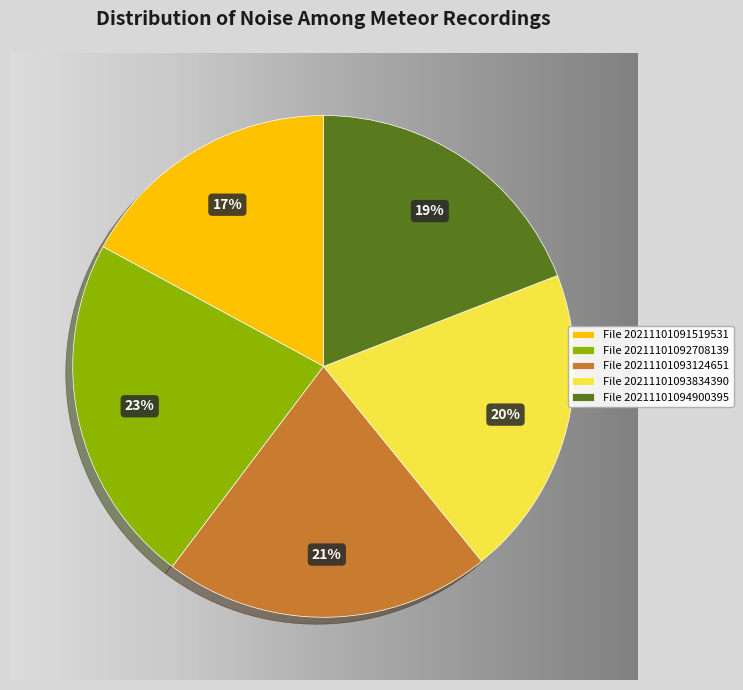

What percentage is the File 20211101092708139 slice, to the nearest percent?

23%